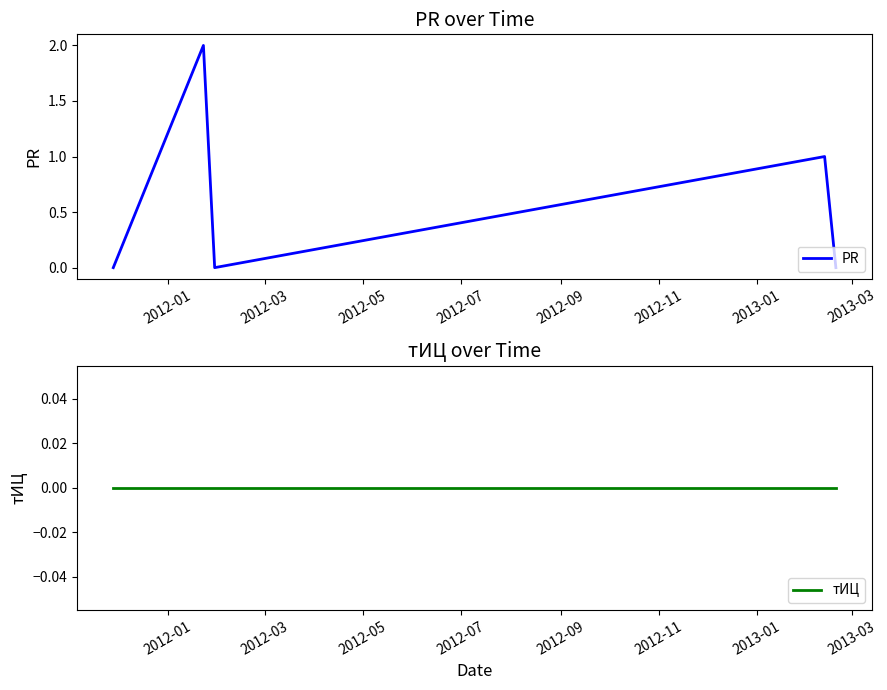

Which series changed the most between 2012-01 and 2012-05?

PR